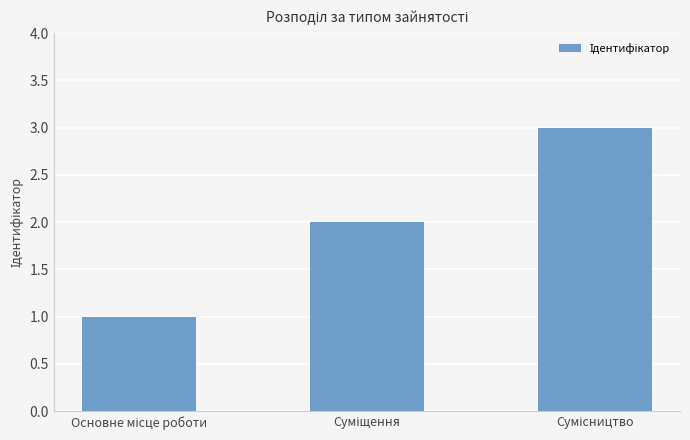

How many distinct data groups are displayed?

1